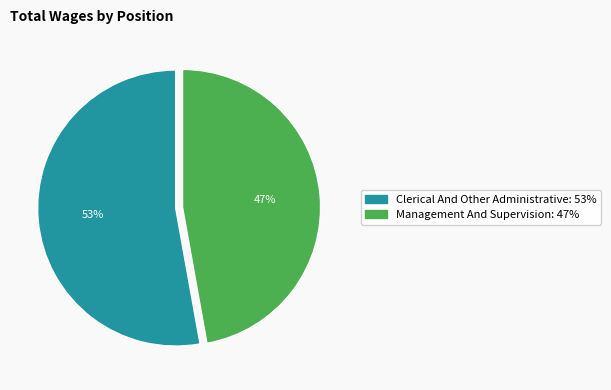

To the nearest percent, what percentage of the pie is Clerical And Other Administrative?

53%